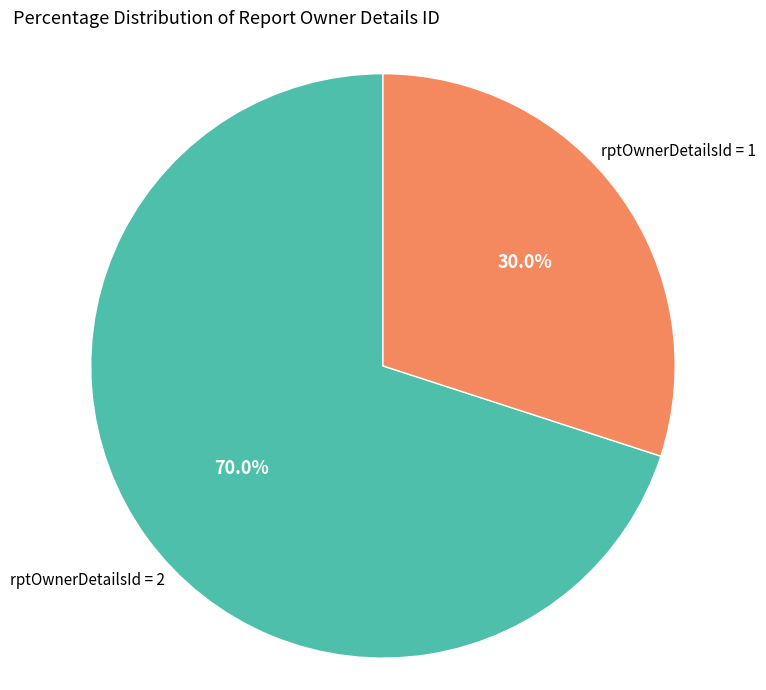

What percentage is NOT represented by rptOwnerDetailsId = 1?

70.0%